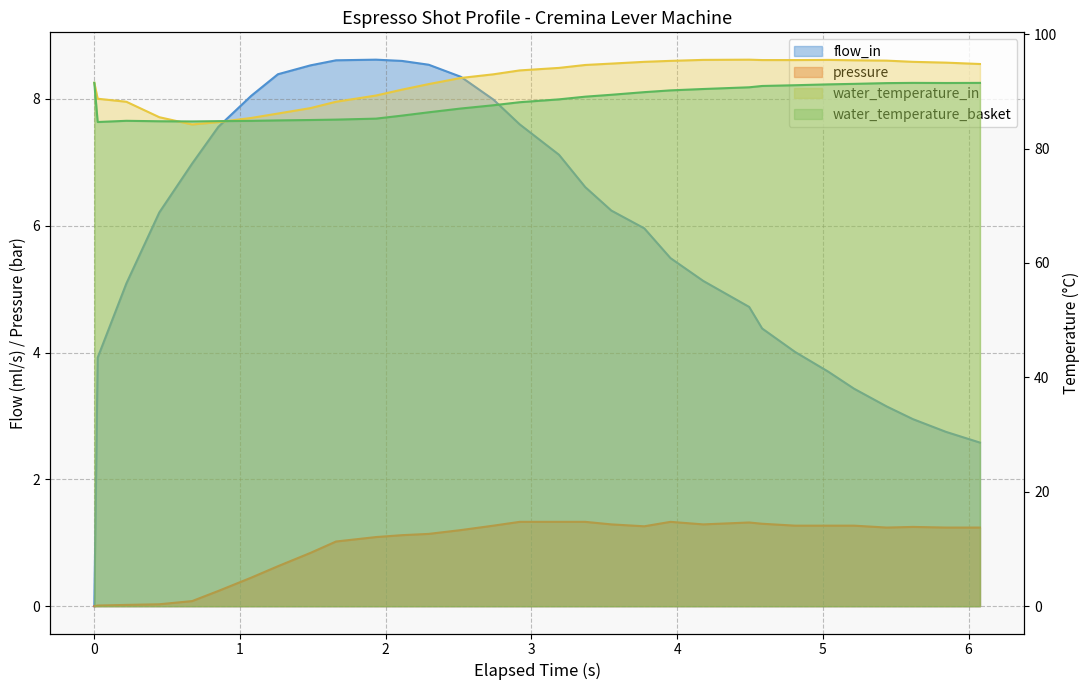

Which series has the largest range (max minus min)?

water_temperature_in